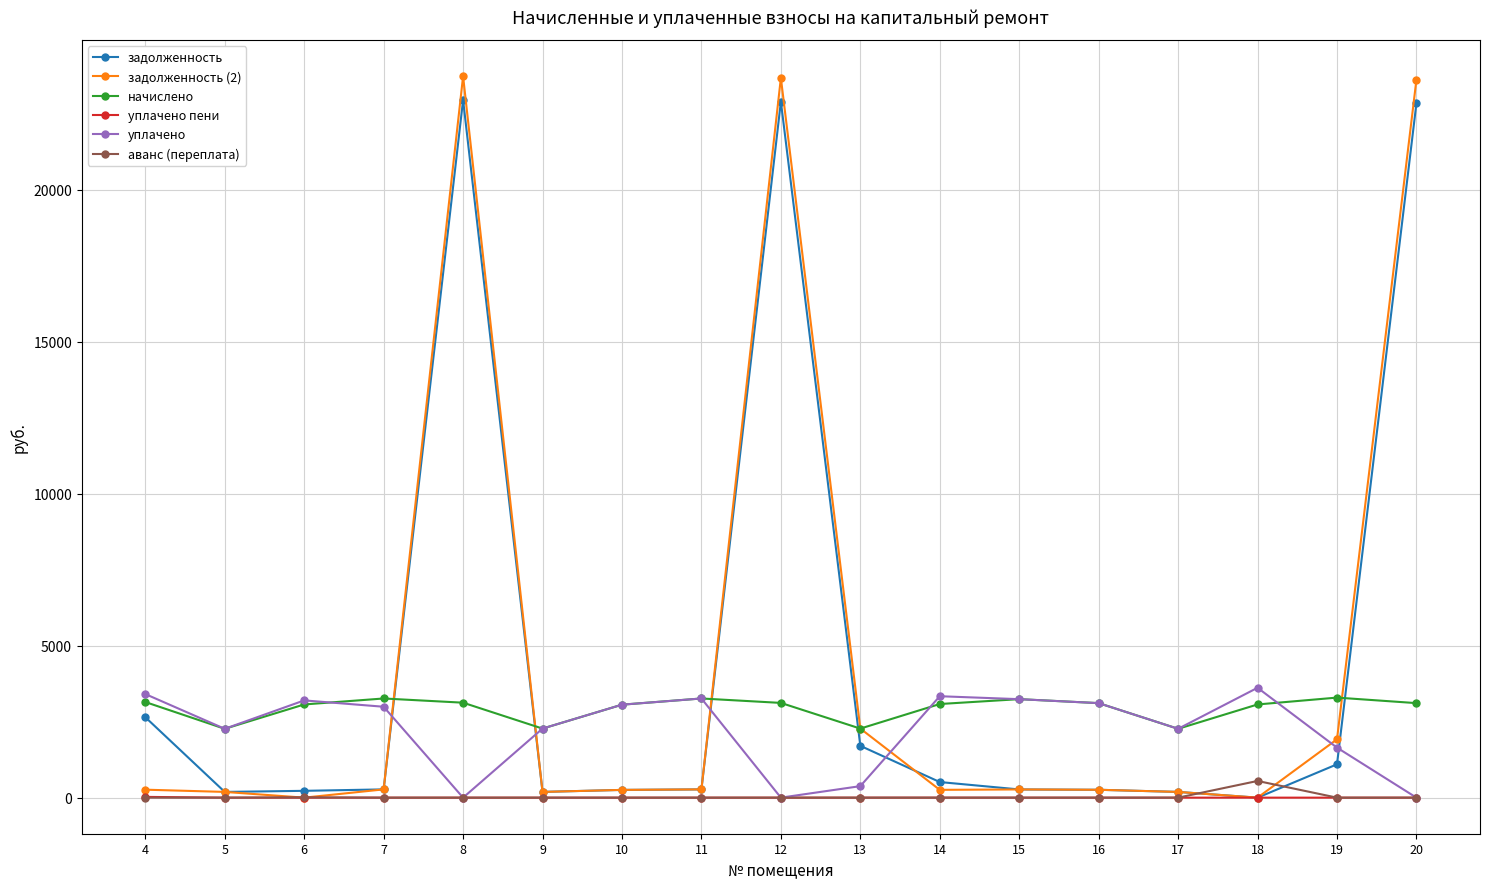

The value of начислено at 5 is 2265.4. True or false?

True